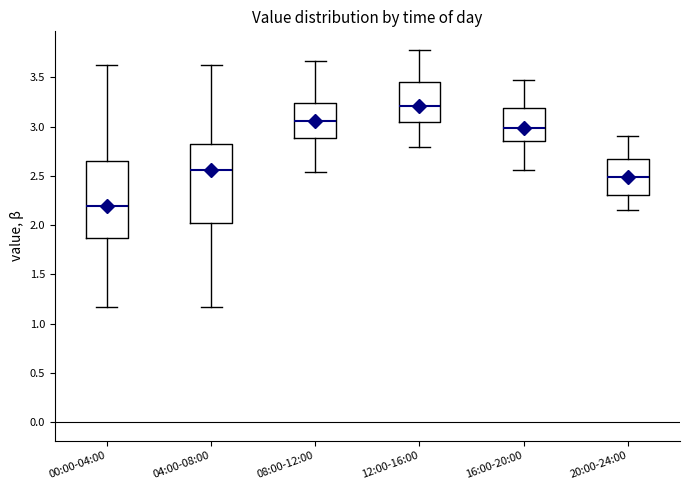

Reading left to right, transcribe this box plot: for each box, give where its median line is, the range the box spans, and where its two whiskers end, as read against the y-axis. The values are not printed on the chart, so give them approximately, as read against the axis.

00:00-04:00: median 2.20, box 1.85 to 2.65, whiskers 1.15 to 3.65
04:00-08:00: median 2.55, box 2.00 to 2.85, whiskers 1.15 to 3.65
08:00-12:00: median 3.05, box 2.90 to 3.25, whiskers 2.55 to 3.65
12:00-16:00: median 3.20, box 3.05 to 3.45, whiskers 2.80 to 3.80
16:00-20:00: median 3.00, box 2.85 to 3.20, whiskers 2.55 to 3.45
20:00-24:00: median 2.50, box 2.30 to 2.65, whiskers 2.15 to 2.90